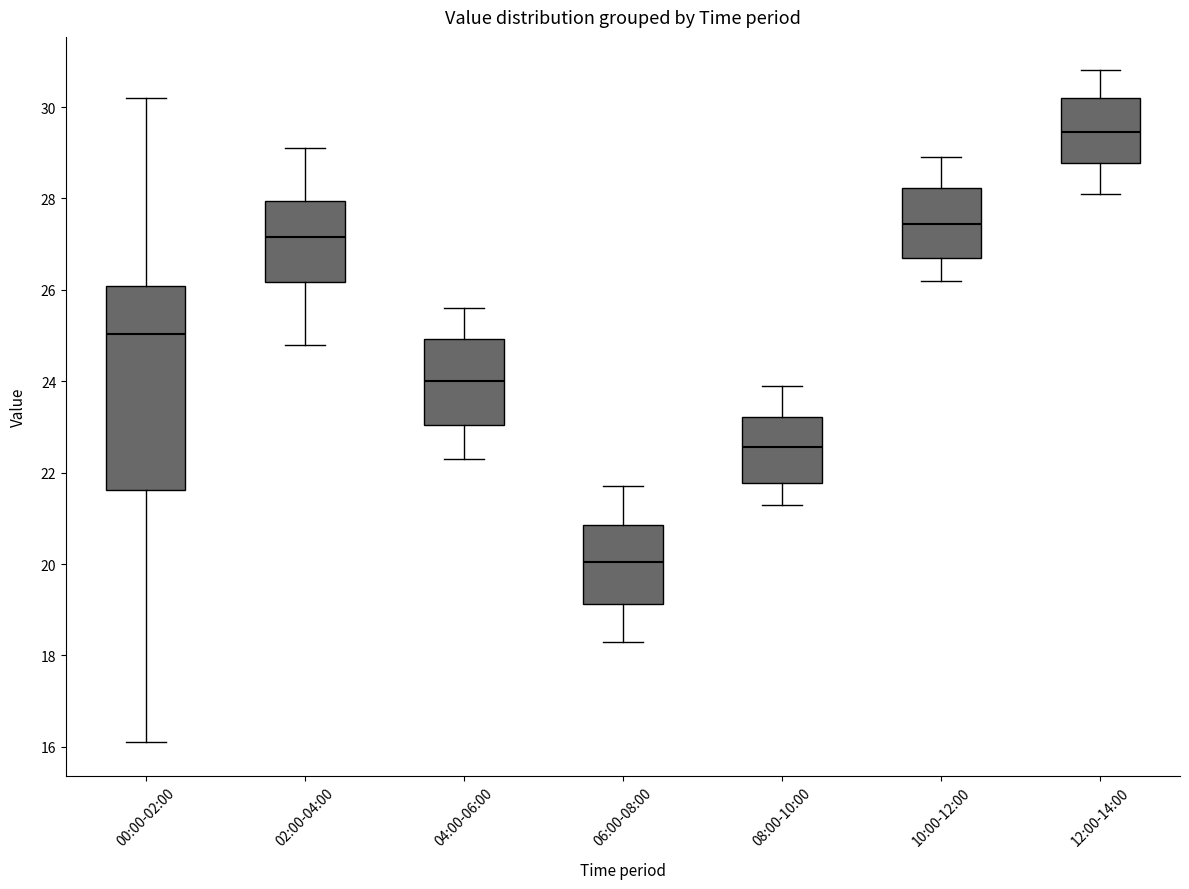

Reading left to right, read every box against the y-axis: the position of its median line, the range the box covers, and the ends of its whiskers. The values are not printed on the chart, so give them approximately, as read against the axis.

00:00-02:00: median 25.0, box 21.6 to 26.0, whiskers 16.2 to 30.2
02:00-04:00: median 27.2, box 26.2 to 28.0, whiskers 24.8 to 29.2
04:00-06:00: median 24.0, box 23.0 to 25.0, whiskers 22.4 to 25.6
06:00-08:00: median 20.0, box 19.2 to 20.8, whiskers 18.4 to 21.8
08:00-10:00: median 22.6, box 21.8 to 23.2, whiskers 21.4 to 24.0
10:00-12:00: median 27.4, box 26.8 to 28.2, whiskers 26.2 to 29.0
12:00-14:00: median 29.4, box 28.8 to 30.2, whiskers 28.2 to 30.8